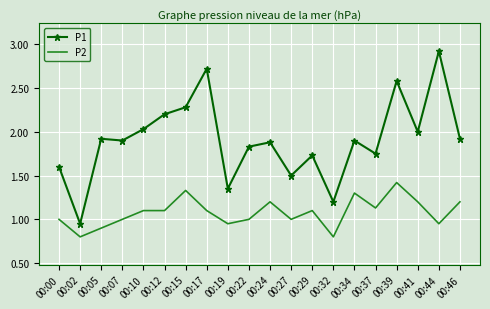

True or false: P2 has a value of 1.1 at 00:12.

True